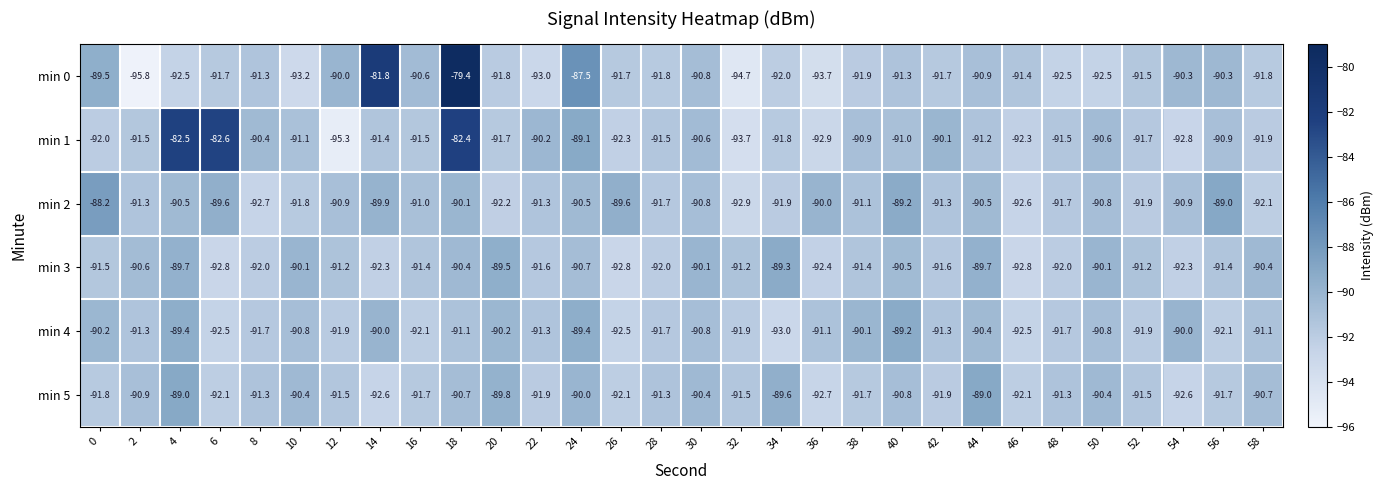

What is the difference between the highest and lowest values at 40?

2.1